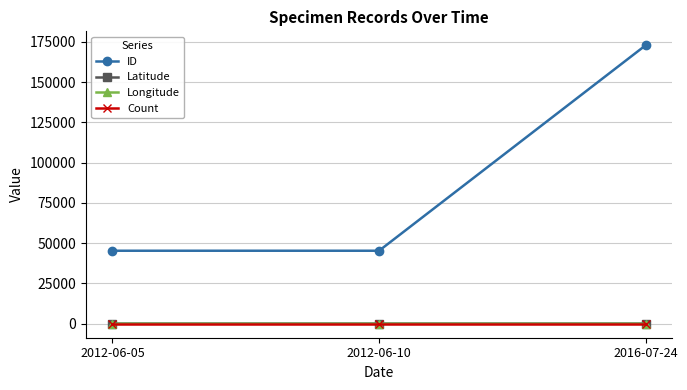

Which series has the widest spread of values?

ID